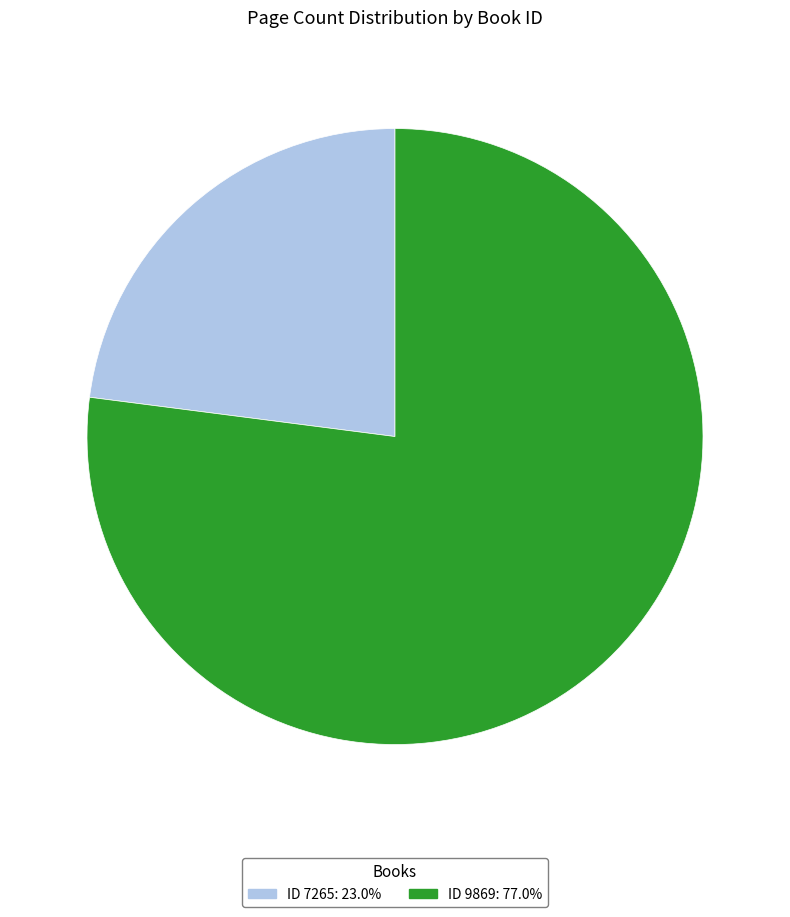

Is there a majority slice in this chart?

Yes